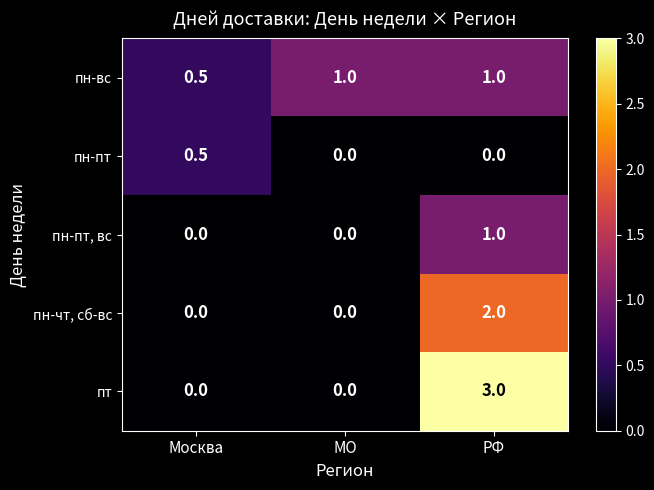

List the series in order of their overall mean, highest first.

пт, пн-вс, пн-чт, сб-вс, пн-пт, вс, пн-пт